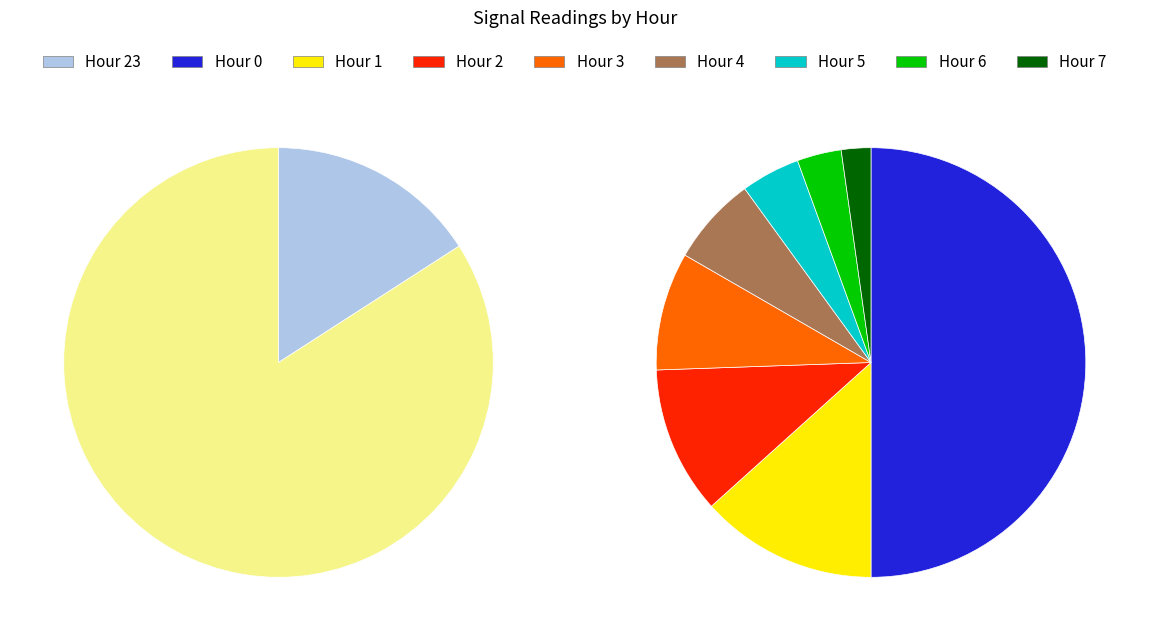

How many slices are in this pie chart?

9